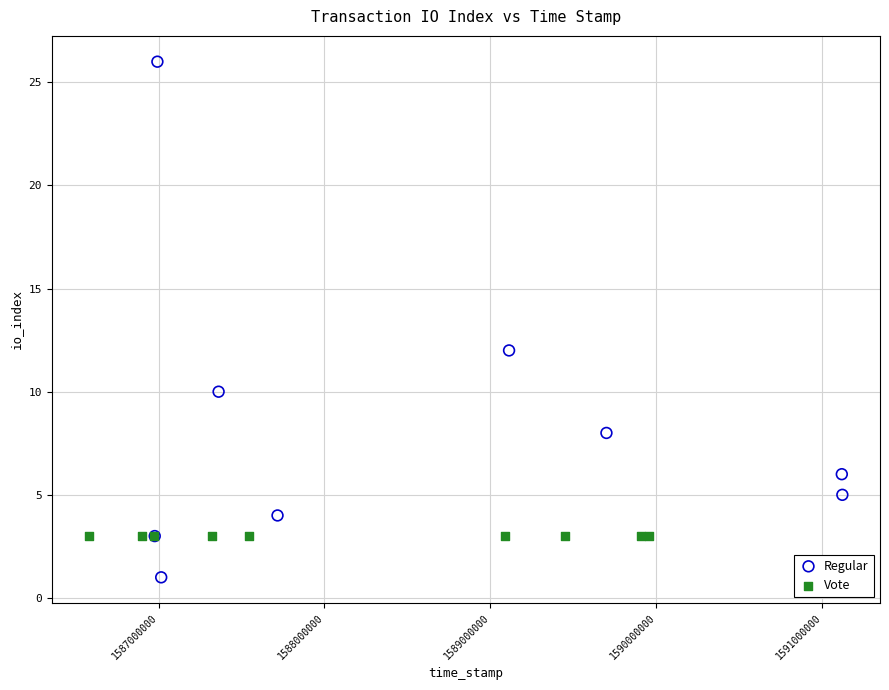

Which series reaches the minimum Y coordinate?

Regular